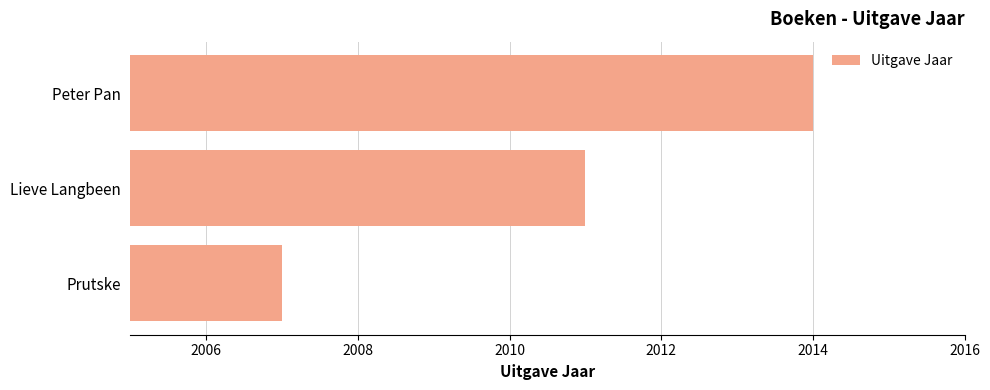

What is the difference between the values at Lieve Langbeen and Prutske?

4